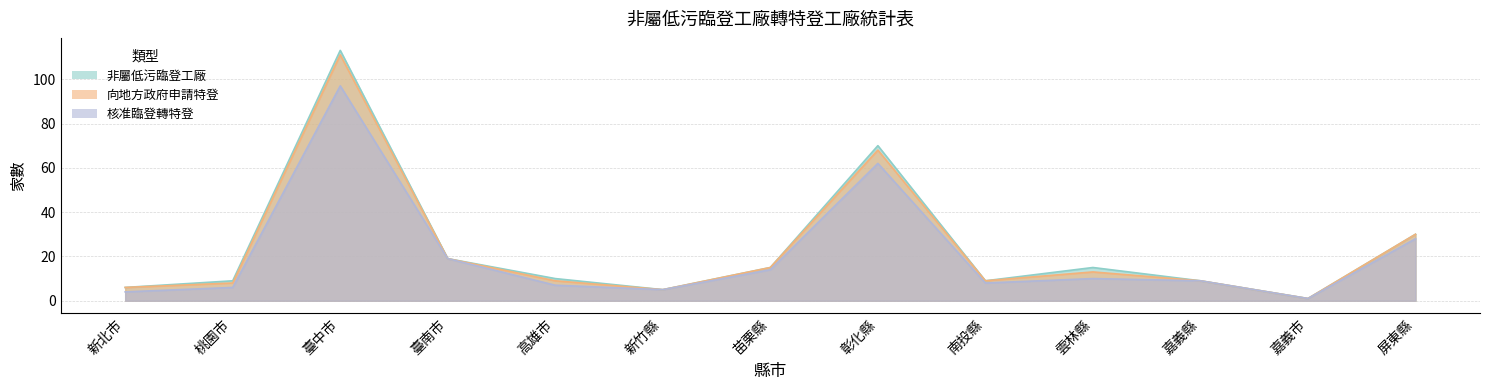

Reading left to right, extract all data points from this chart.

向地方政府申請特登: 新北市=6	桃園市=8	臺中市=111	臺南市=19	高雄市=9	新竹縣=5	苗栗縣=15	彰化縣=68	南投縣=9	雲林縣=13	嘉義縣=9	嘉義市=1	屏東縣=30
非屬低污臨登工廠: 新北市=6	桃園市=9	臺中市=113	臺南市=19	高雄市=10	新竹縣=5	苗栗縣=15	彰化縣=70	南投縣=9	雲林縣=15	嘉義縣=9	嘉義市=1	屏東縣=30
核准臨登轉特登: 新北市=4	桃園市=6	臺中市=97	臺南市=19	高雄市=7	新竹縣=5	苗栗縣=14	彰化縣=62	南投縣=8	雲林縣=10	嘉義縣=9	嘉義市=1	屏東縣=28